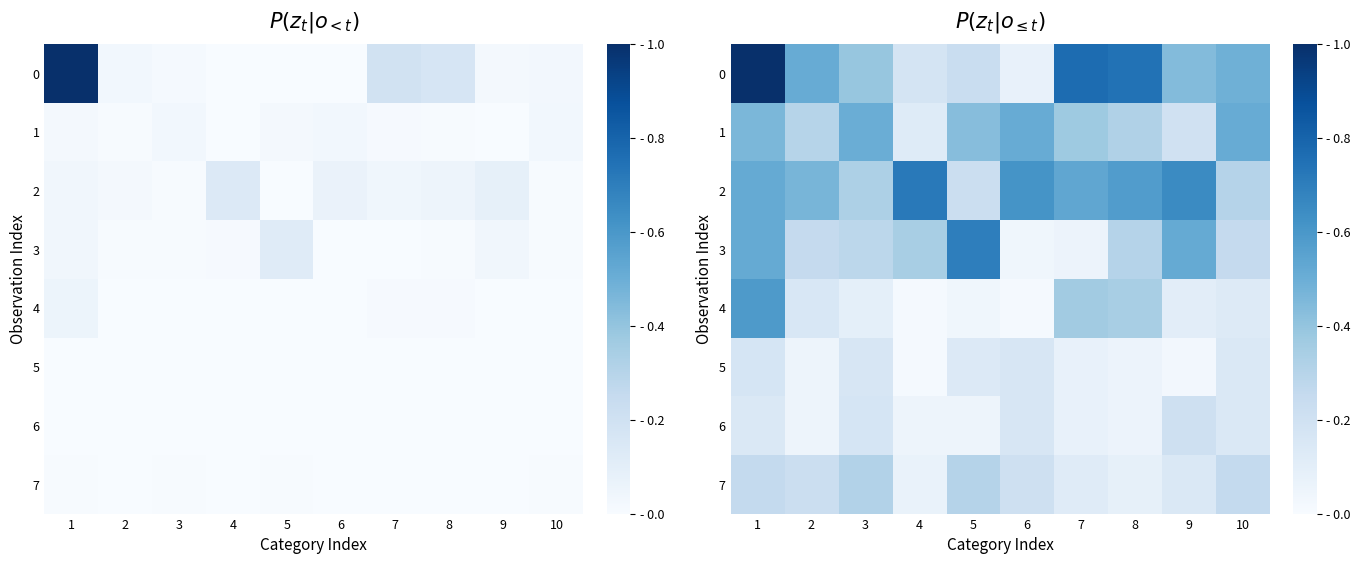

At which category is the sum across all series the highest?

1